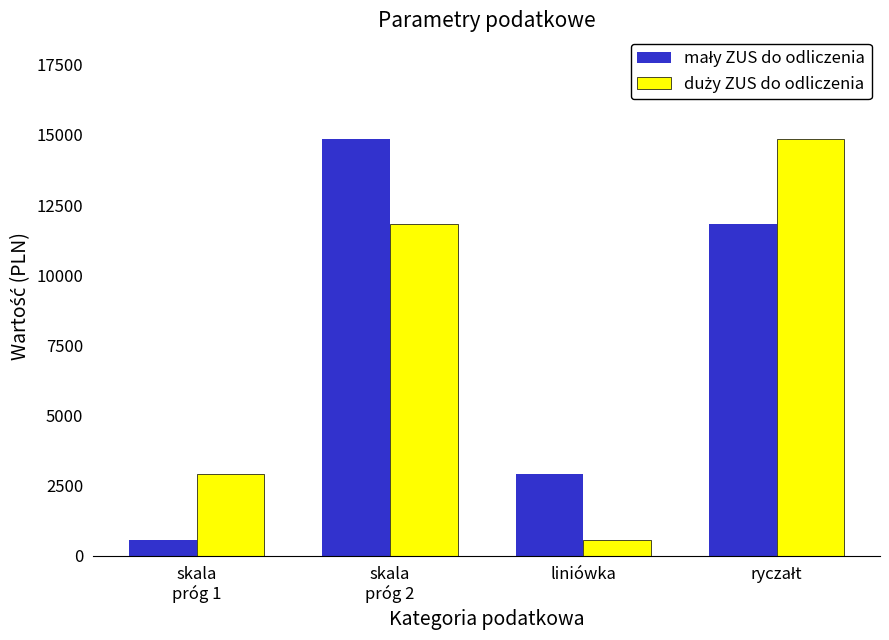

Are the bars grouped side by side (vs. stacked)?

Yes